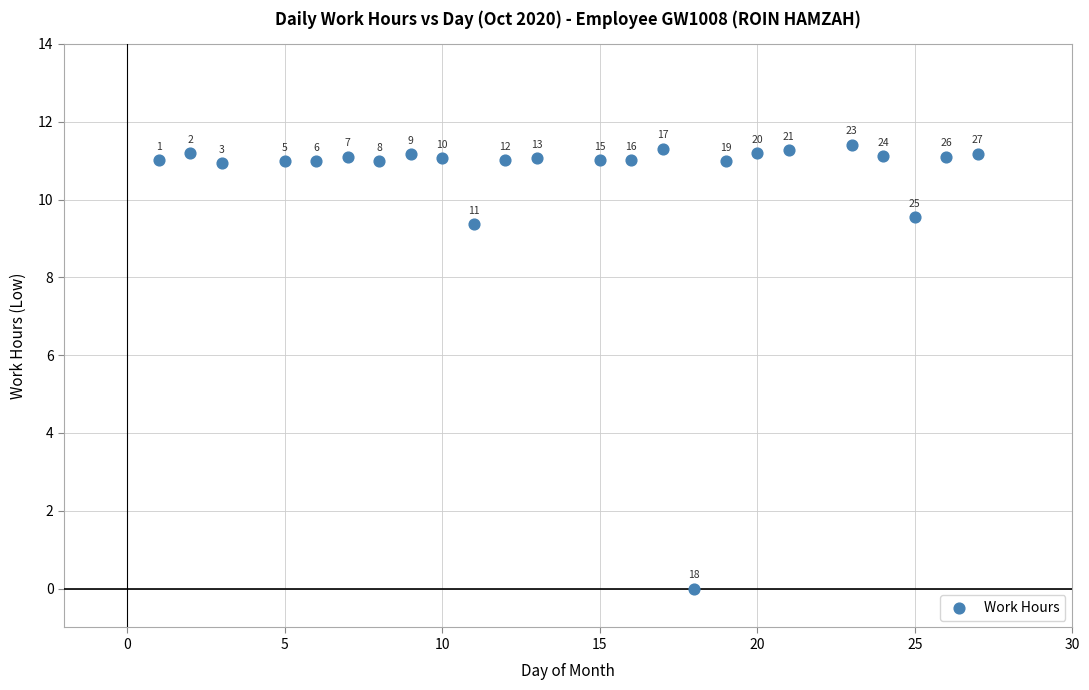

What Y value in the scatter plot is closest to 5?

9.4